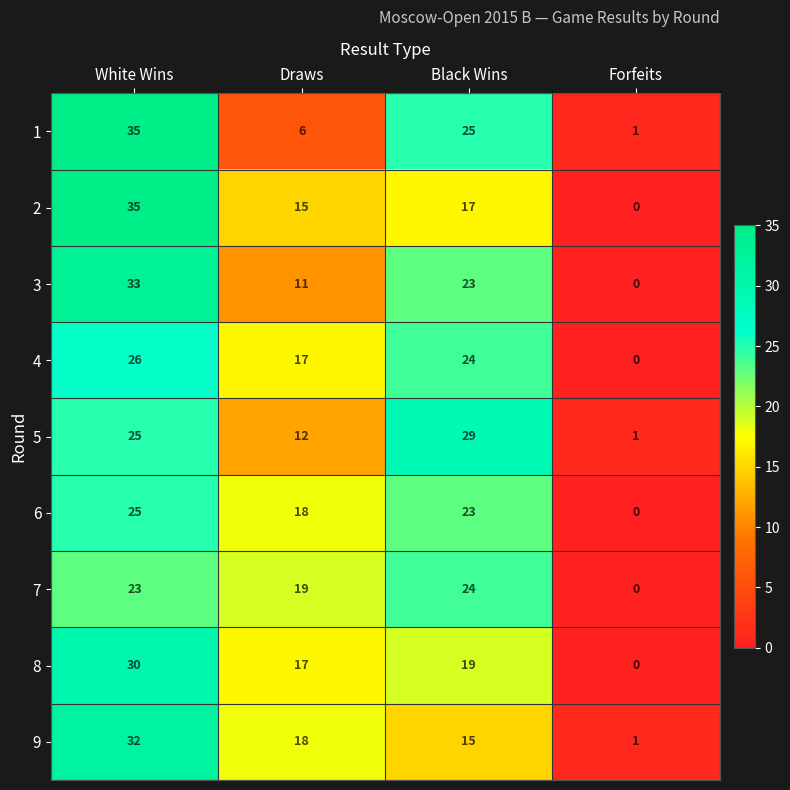

Where is 7 nearest to the value 12?

Draws